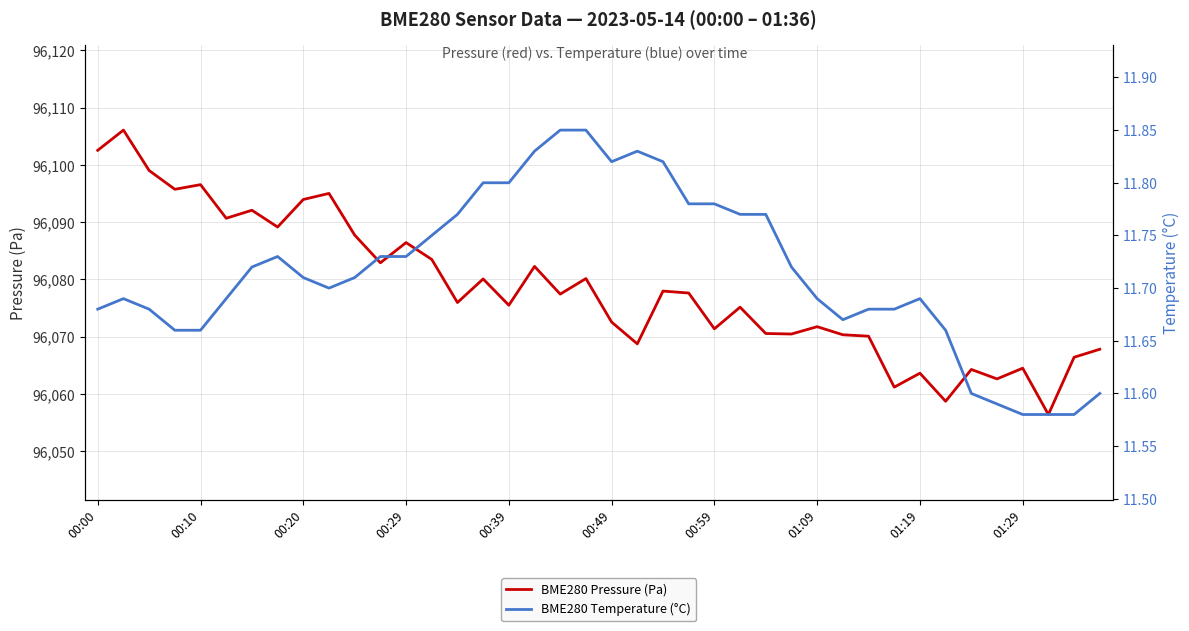

List the series in order of their peak value, highest first.

BME280 Pressure (Pa), BME280 Temperature (°C)